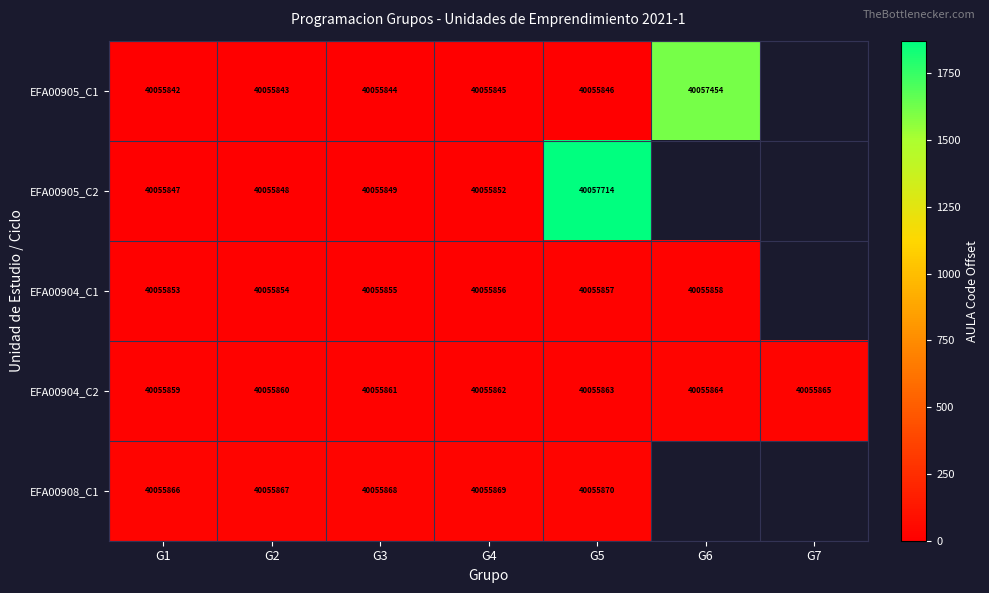

Is it true that EFA00908_C1 equals 35.5 at G3?

False